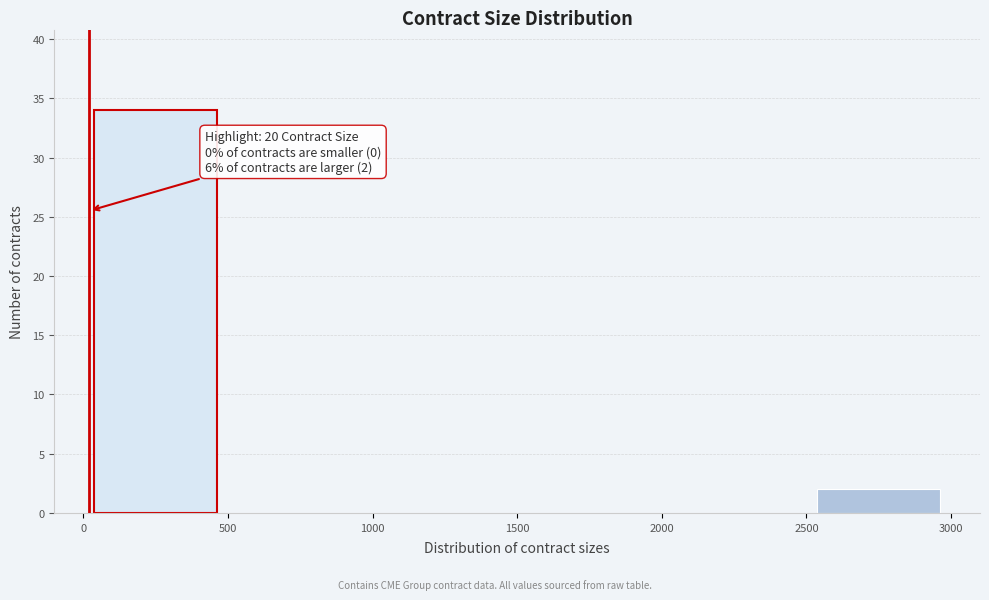

Over which range of the x-axis is the bar tallest?

0 to 500